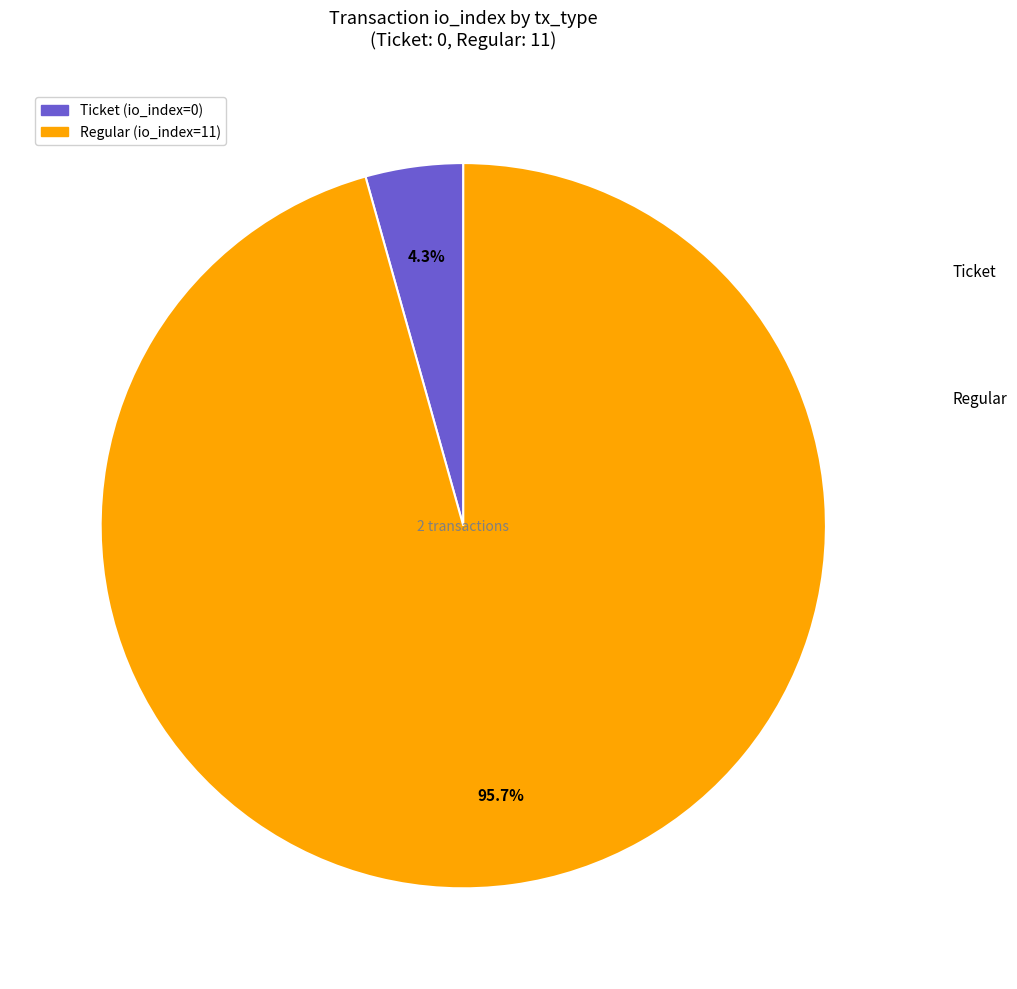

Combined, do Regular and Ticket account for over 50%?

Yes